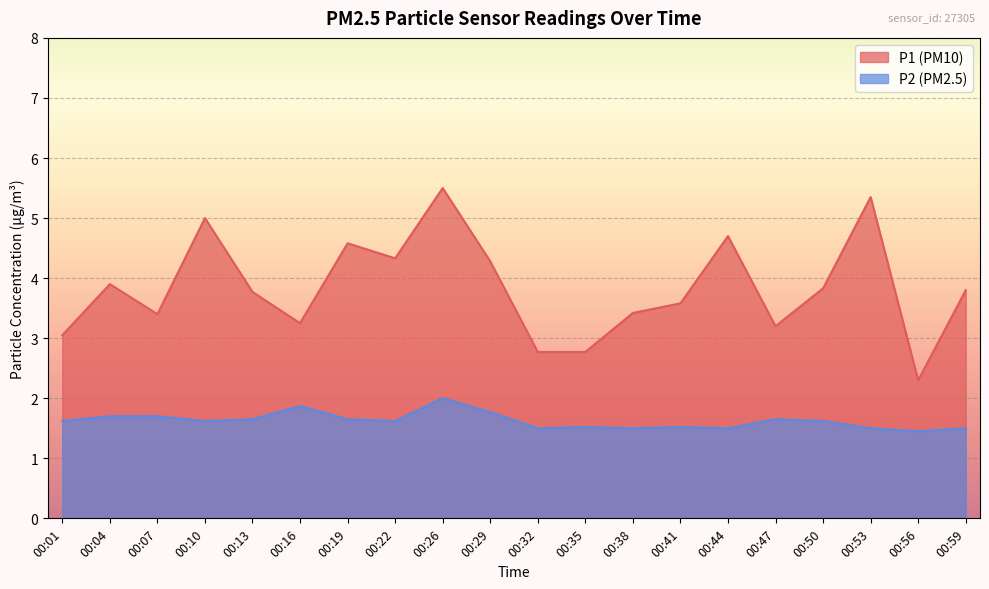

True or false: P1 has a value of 2.6 at 00:50.

False